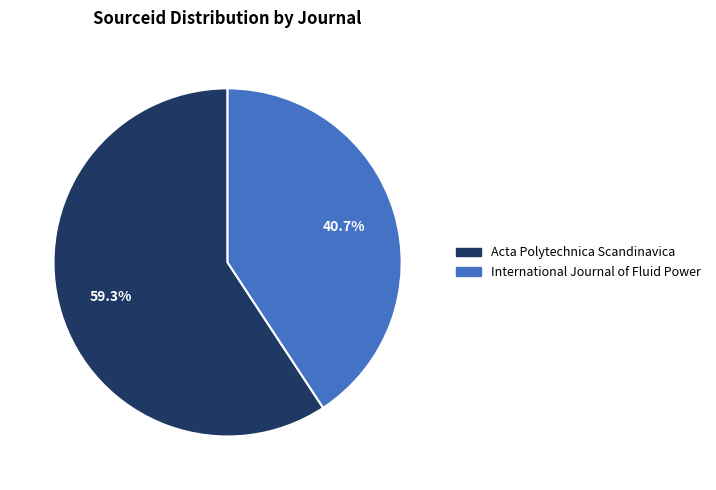

Is there any slice that represents more than half of the pie?

Yes